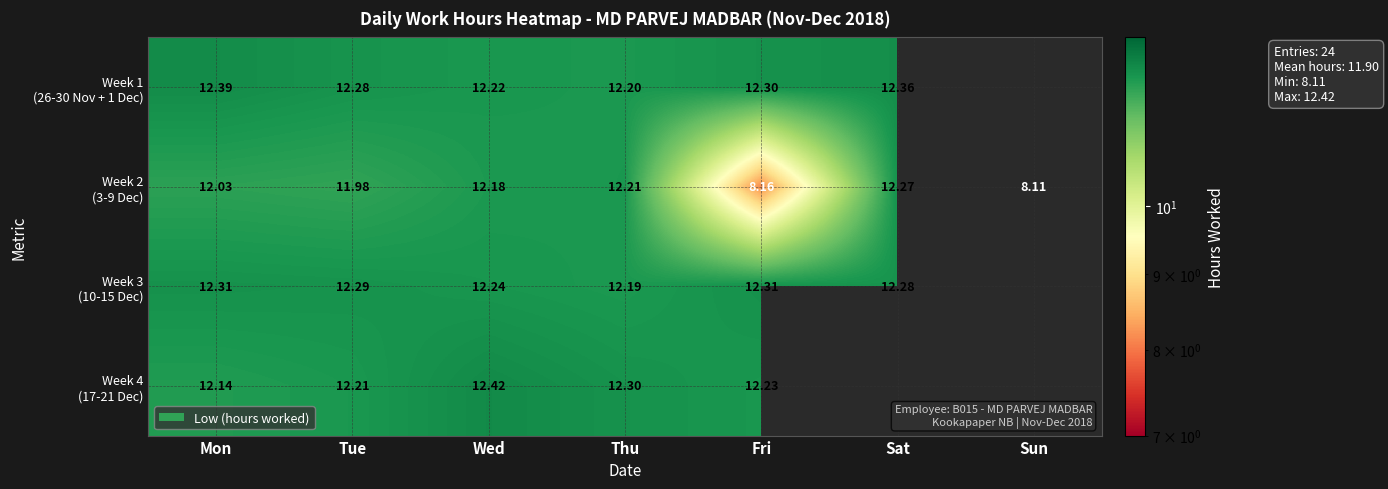

At how many categories does at least one series exceed 9?

6